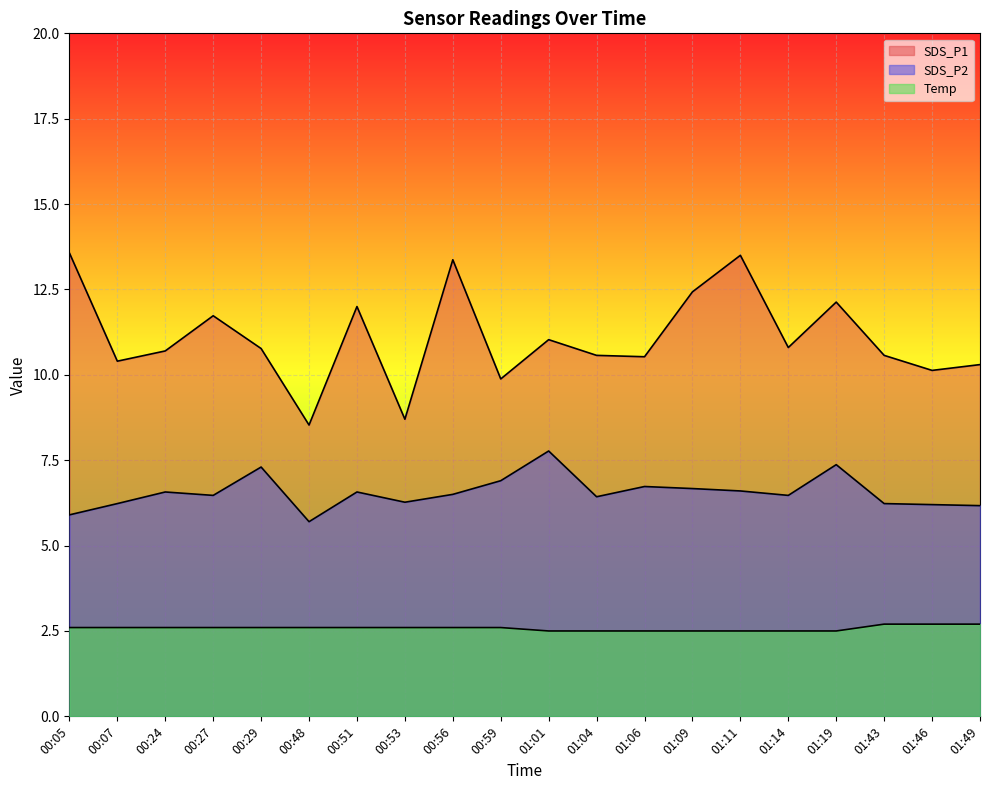

List the series in order of their peak value, highest first.

SDS_P1, SDS_P2, Temp